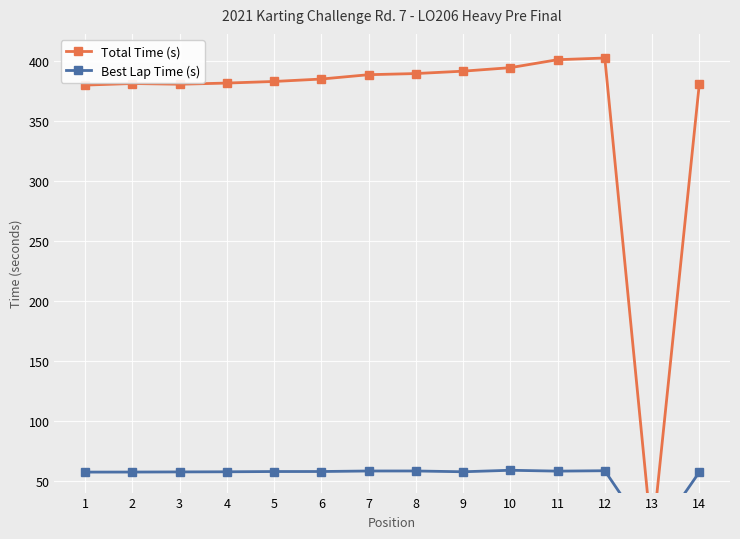

True or false: Total Time (s) and Best Lap Time (s) cross at least once.

False